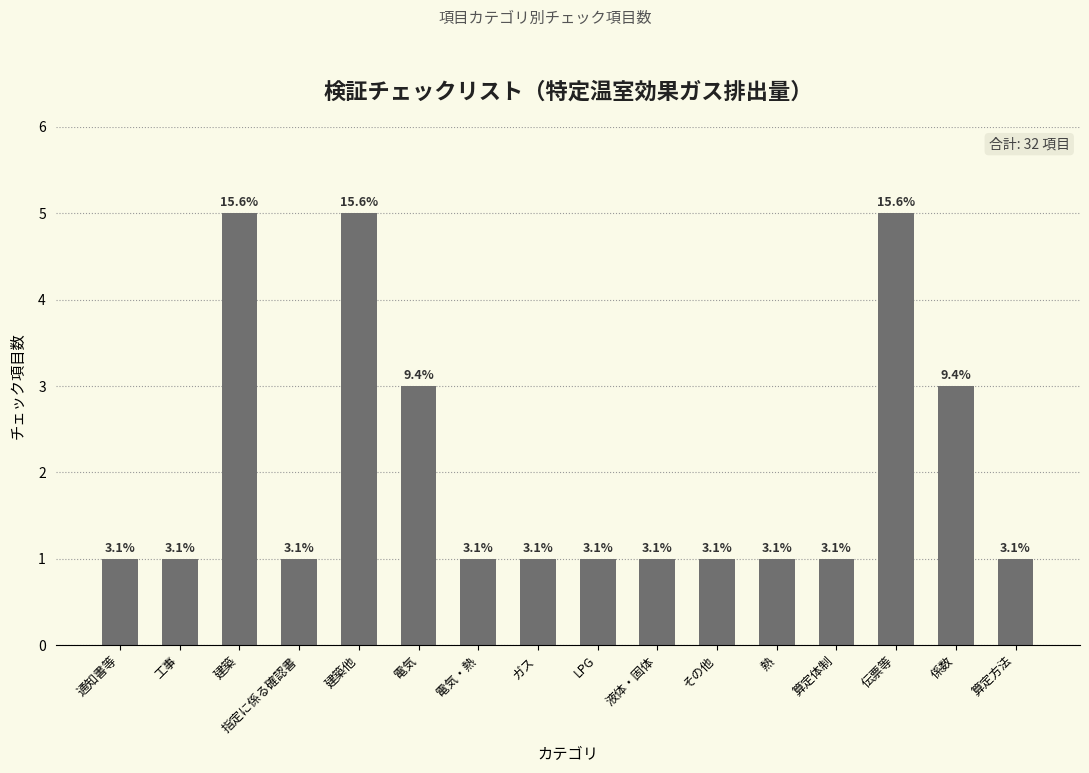

How many bars are there in total?

16